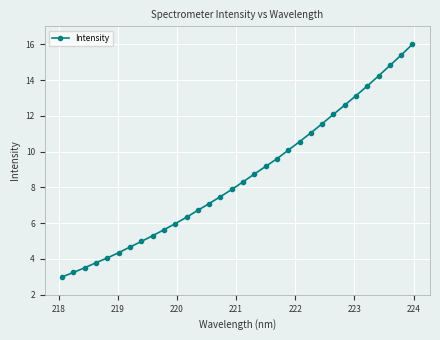

What is the minimum value shown in the chart?

3.0